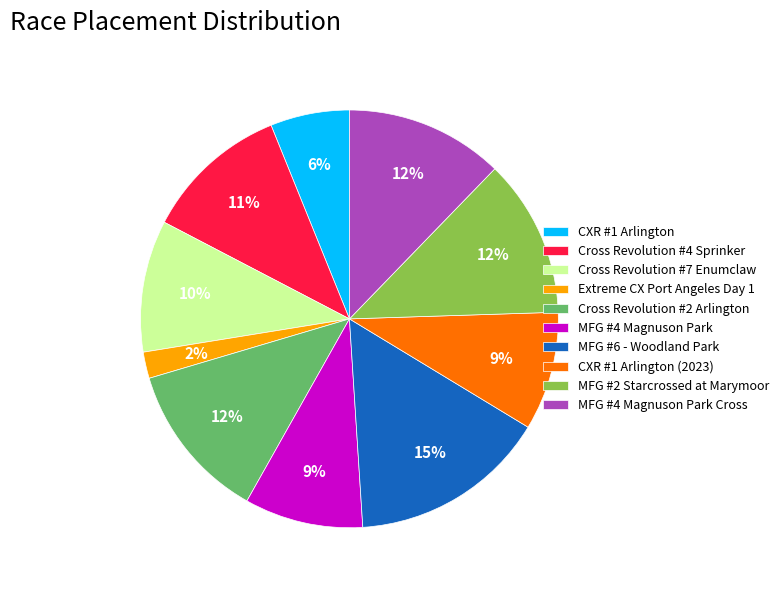

Between Extreme CX Port Angeles Day 1 and Cross Revolution #2 Arlington, which is larger?

Cross Revolution #2 Arlington